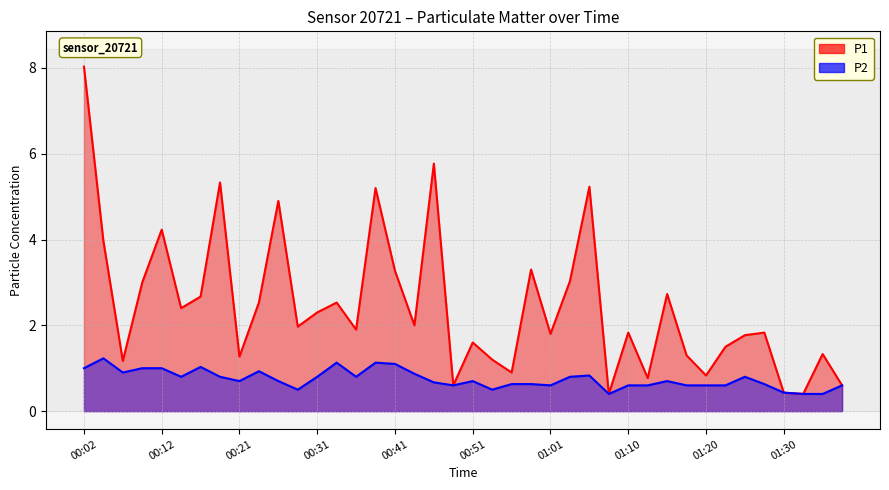

True or false: P2 and P1 cross at least once.

False